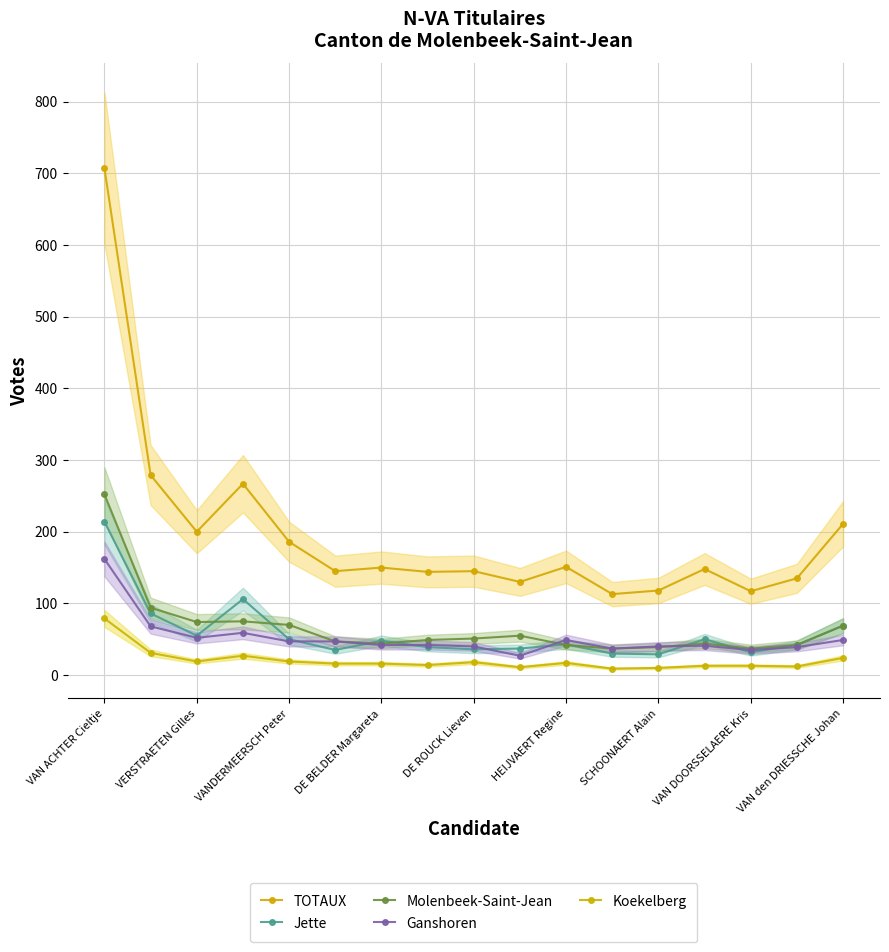

What is the difference between the maximum and minimum values in the Koekelberg series?

70